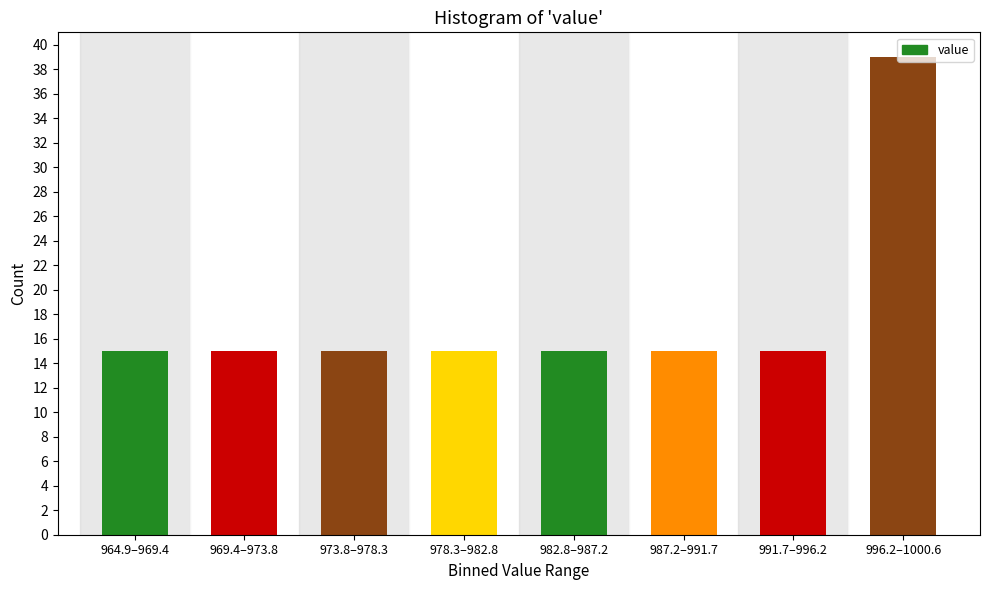

What is the label of the 4th bar from the right?

982.8–987.2